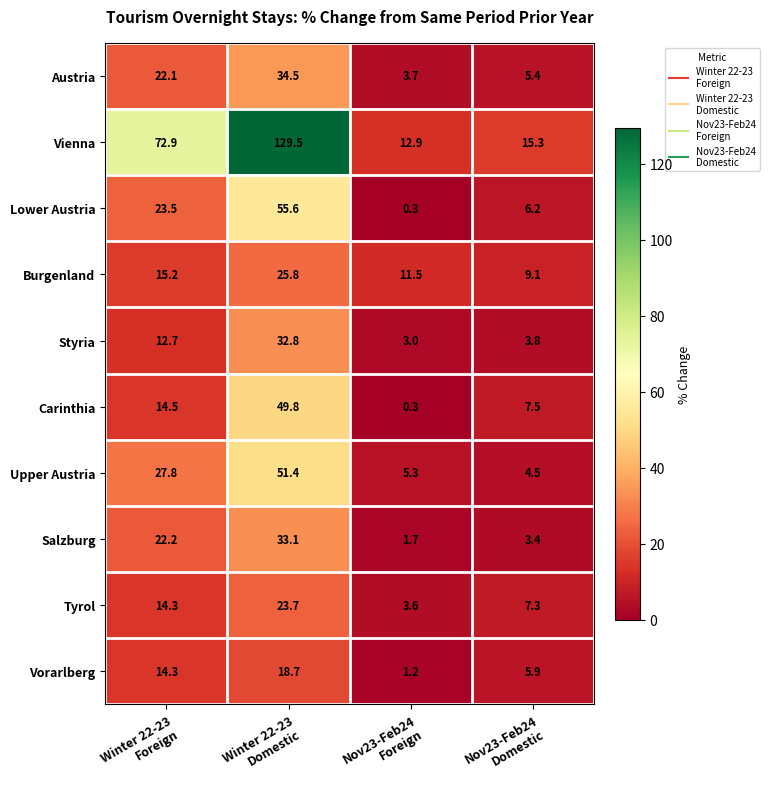

Which series has the largest total across all categories?

Vienna